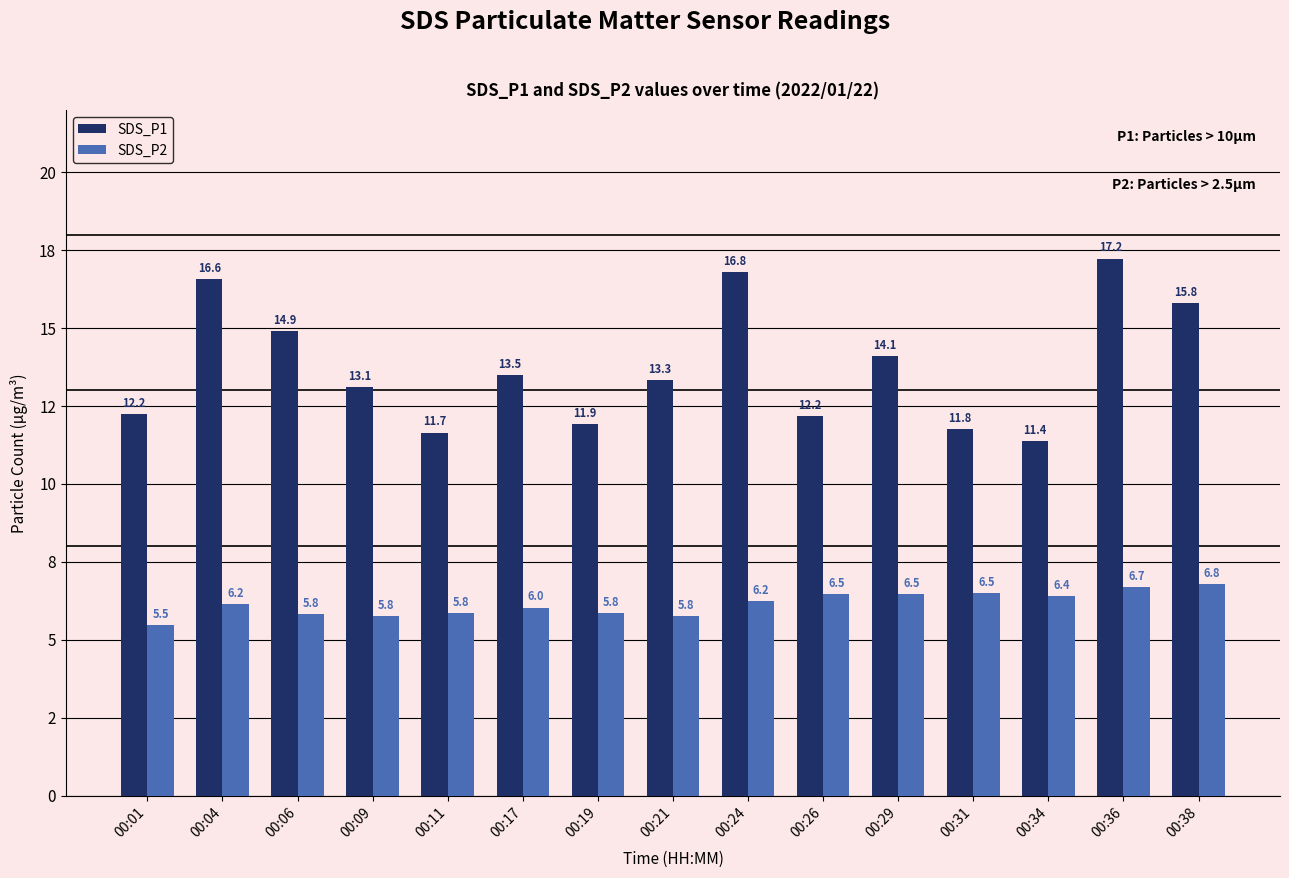

Which category has the lowest value in the SDS_P1 series?

00:34